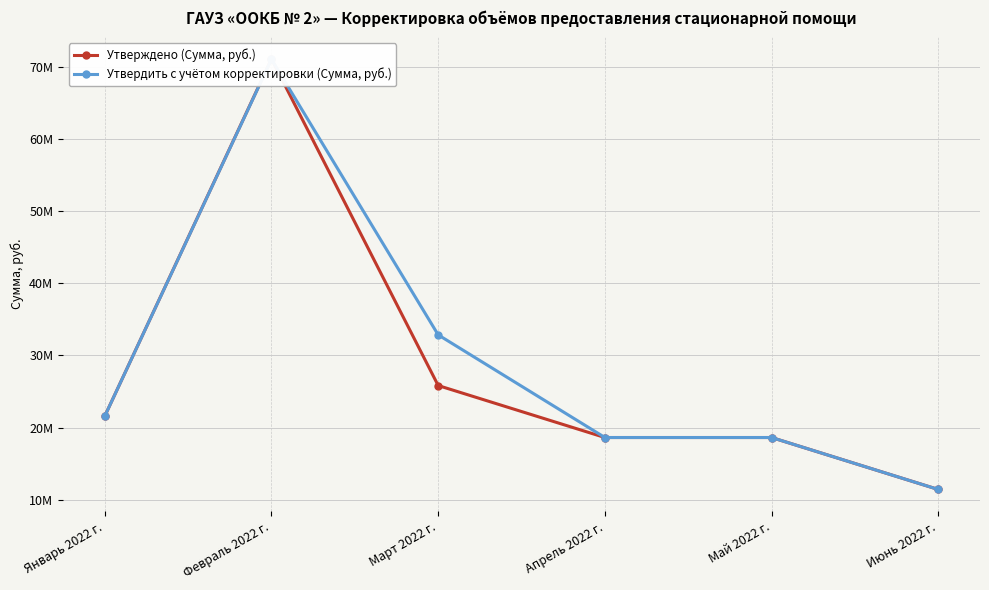

At which label is Утверждено (Сумма, руб.) closest to 41260367?

Март 2022 г.